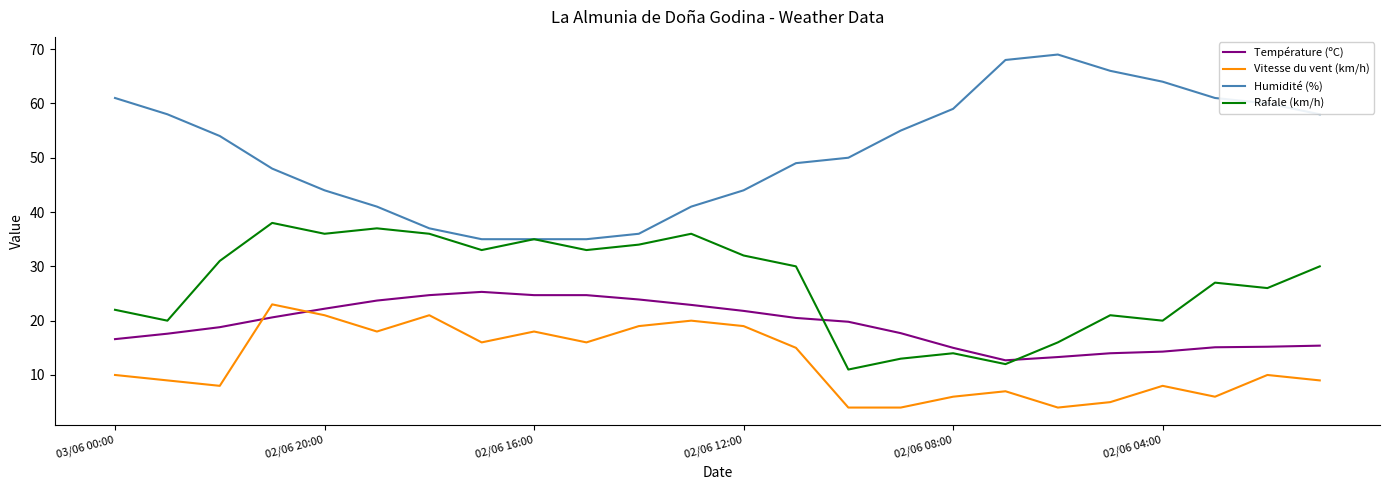

True or false: Humidité (%) and Température (ºC) cross at least once.

False